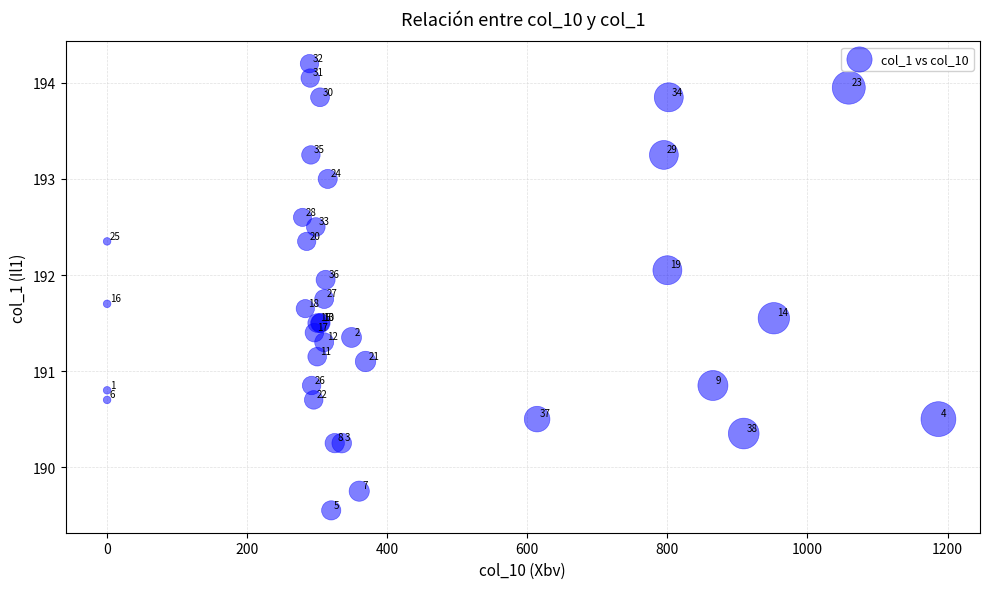

What Y value in the scatter plot is closest to 191?

191.1